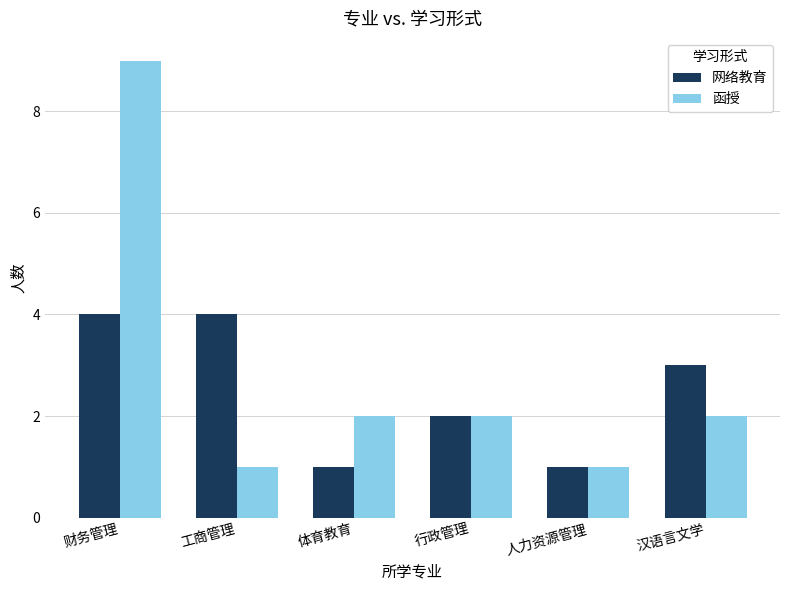

What are all the series names shown in the legend?

网络教育, 函授